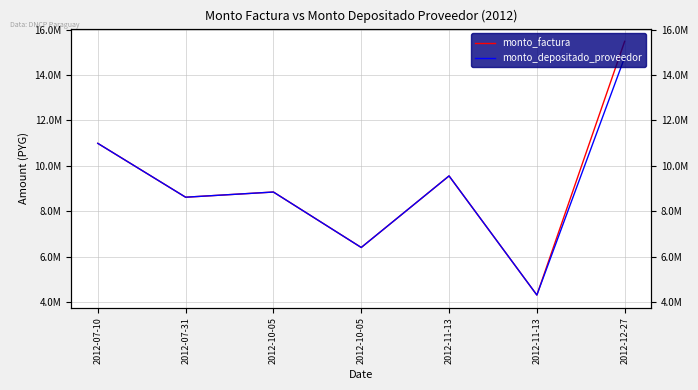

The value of monto_factura at 2012-10-05 is 8848225. True or false?

True